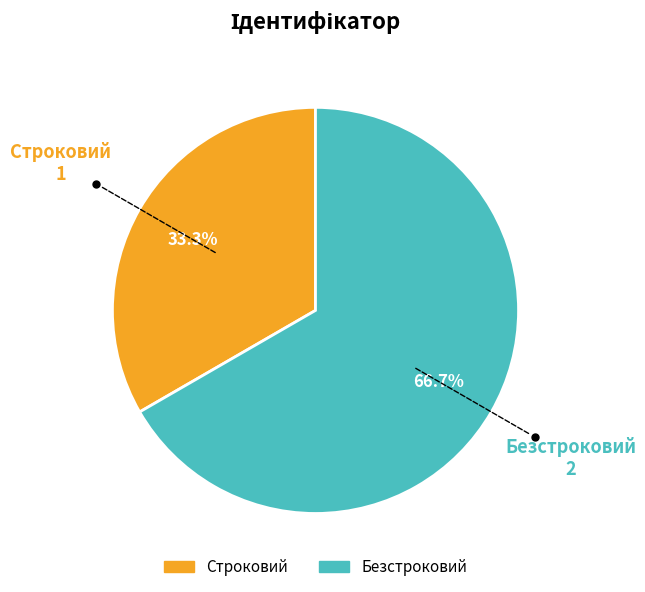

Which has a higher value, Строковий or Безстроковий?

Безстроковий